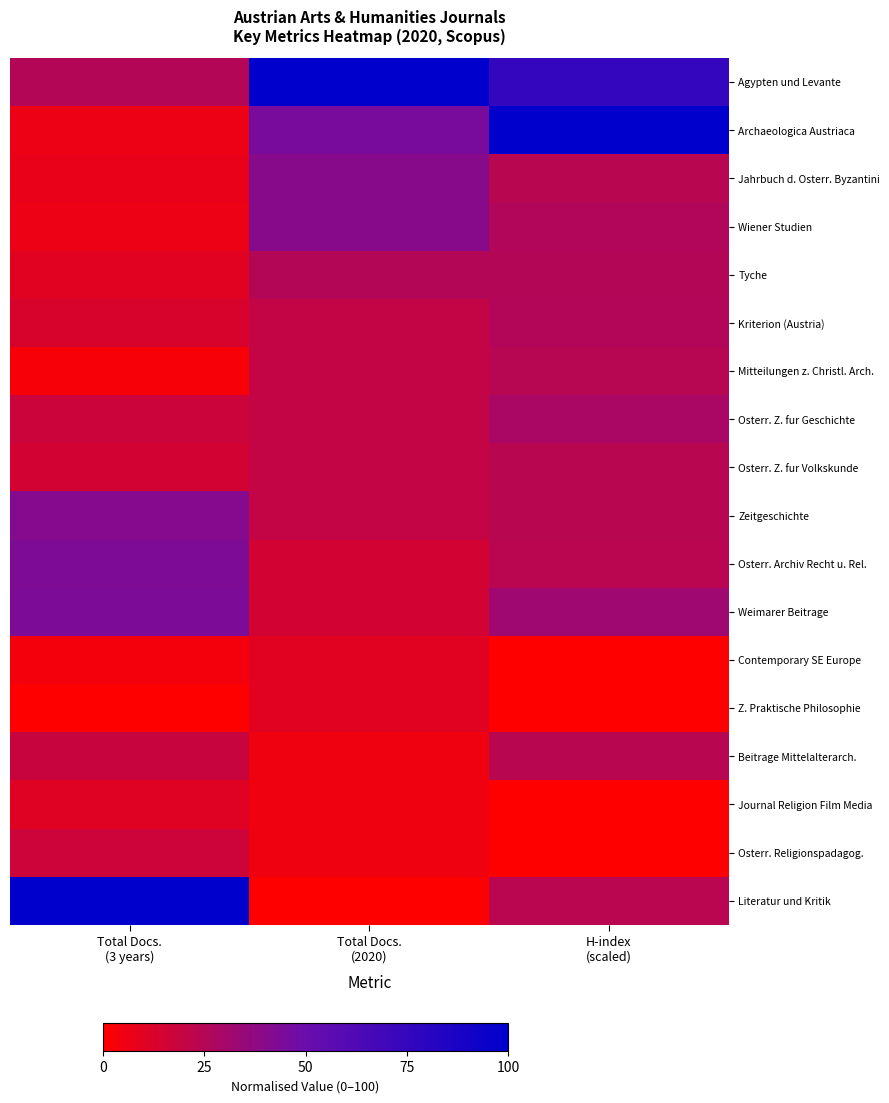

Rank the series by their maximum value, from highest to lowest.

Agypten und Levante, Archaeologica Austriaca, Literatur und Kritik, Weimarer Beitrage, Osterr. Archiv Recht u. Rel., Zeitgeschichte, Jahrbuch d. Osterr. Byzantini, Wiener Studien, Osterr. Z. fur Geschichte, Kriterion (Austria), Tyche, Mitteilungen z. Christl. Arch., Osterr. Z. fur Volkskunde, Beitrage Mittelalterarch., Osterr. Religionspadagog., Journal Religion Film Media, Contemporary SE Europe, Z. Praktische Philosophie